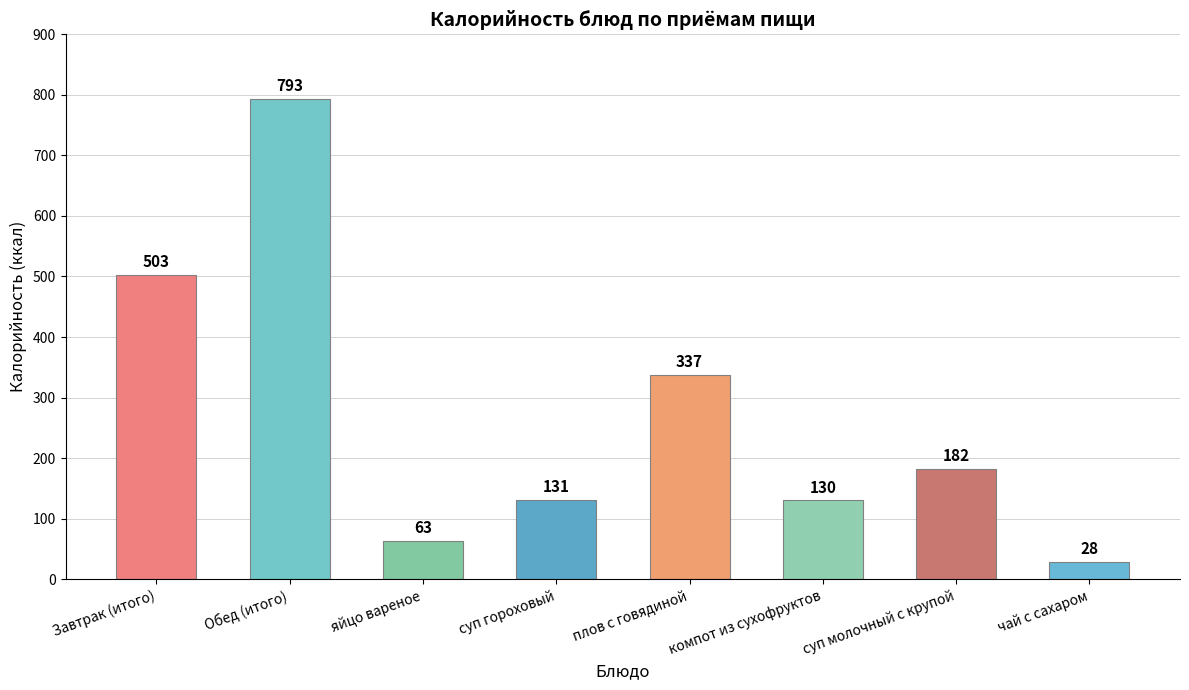

Reading right to left, what are all the values shown in this chart?

чай с сахаром=28	суп молочный с крупой=182	компот из сухофруктов=130	плов с говядиной=337	суп гороховый=131	яйцо вареное=63	Обед (итого)=793	Завтрак (итого)=503